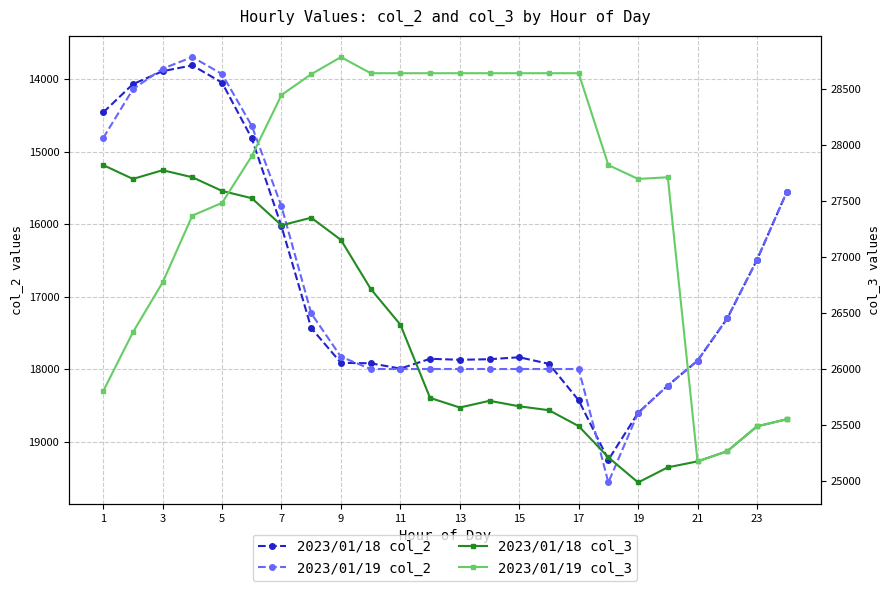

Does the chart have visible grid lines?

Yes